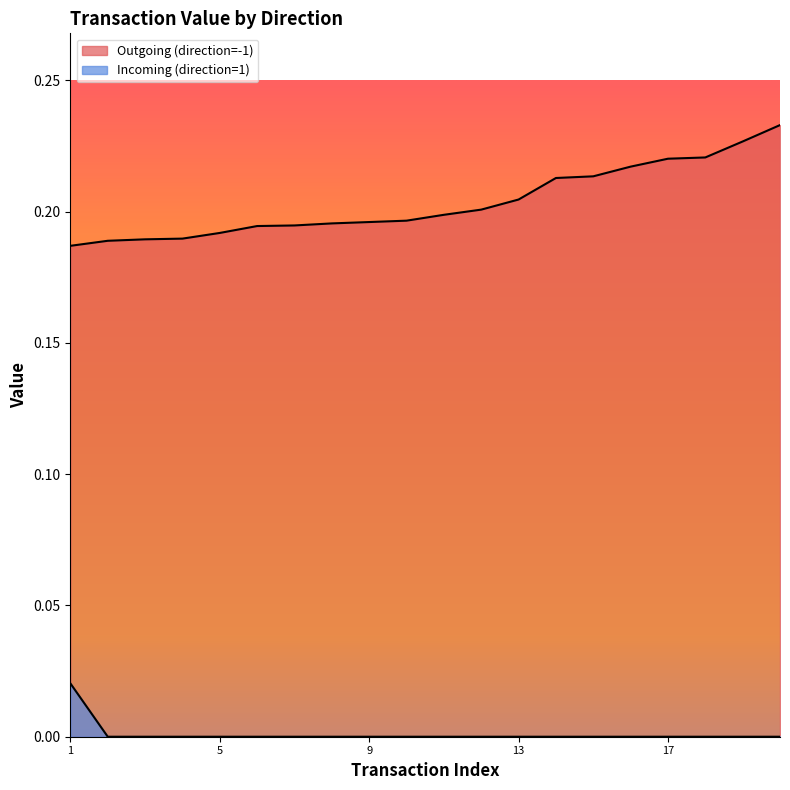

List the series in order of their overall mean, lowest first.

Incoming (direction=1), Outgoing (direction=-1)